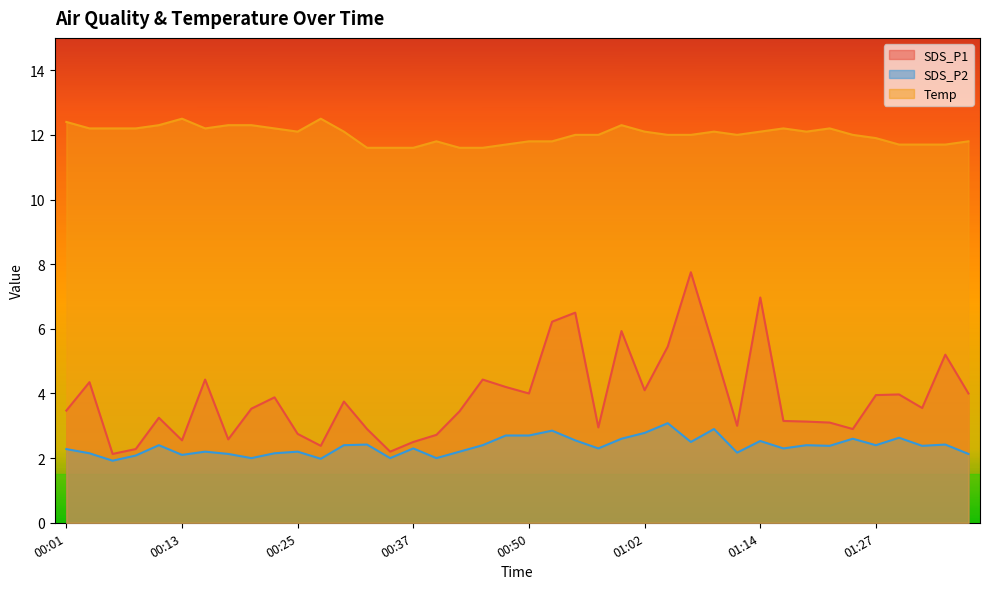

Is the value of SDS_P2 at 01:02 greater than the value of SDS_P1 at 01:14?

No